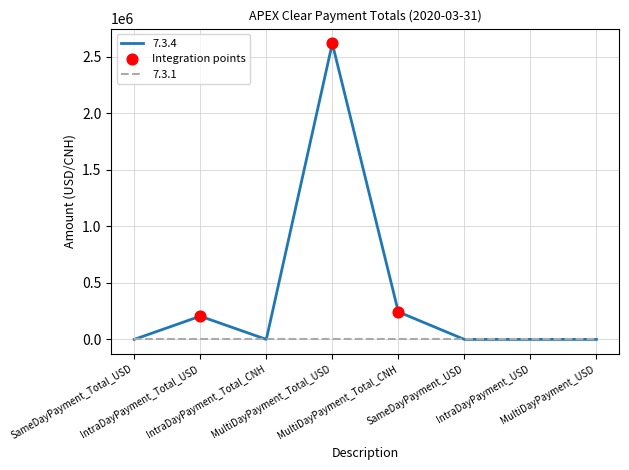

Which series has the largest range (max minus min)?

7.3.4